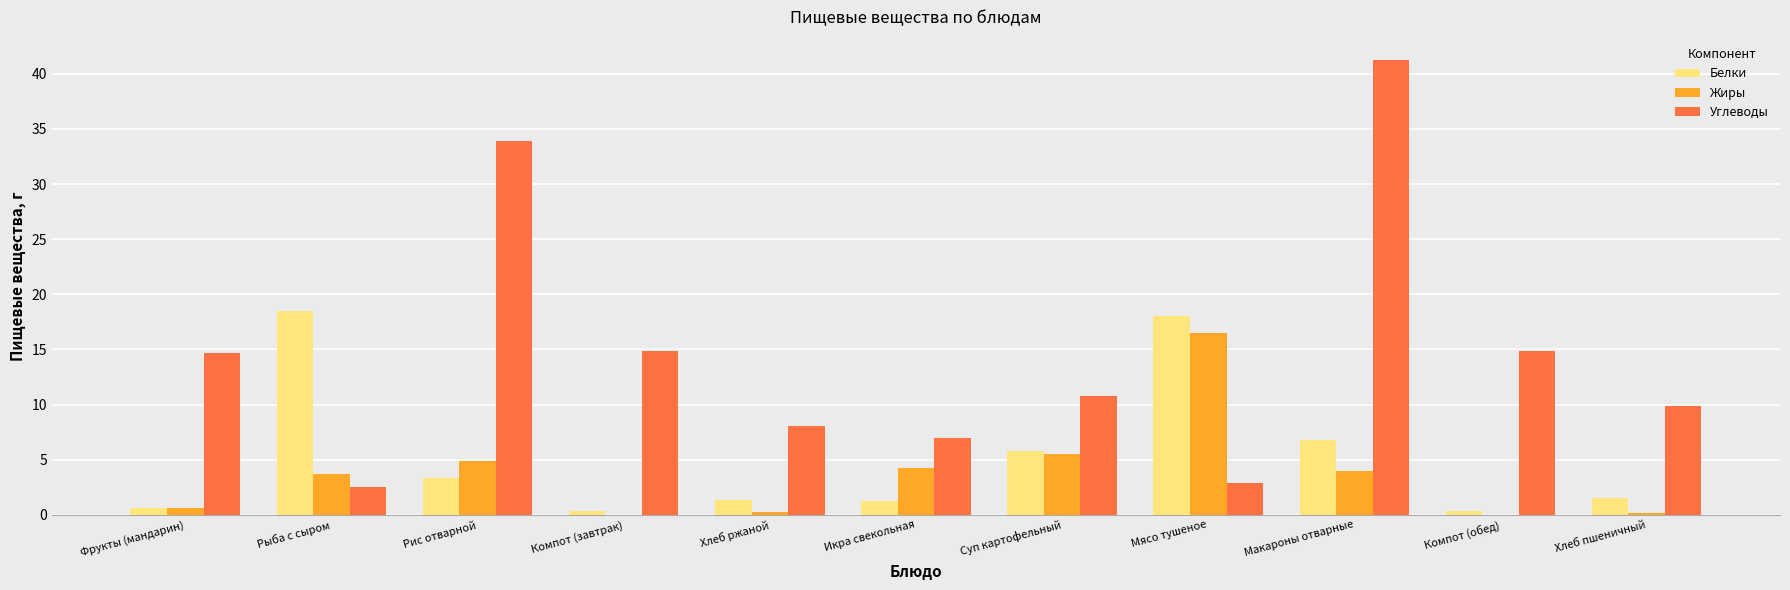

What is the difference between the Жиры values at Икра свекольная and Мясо тушеное?

12.2